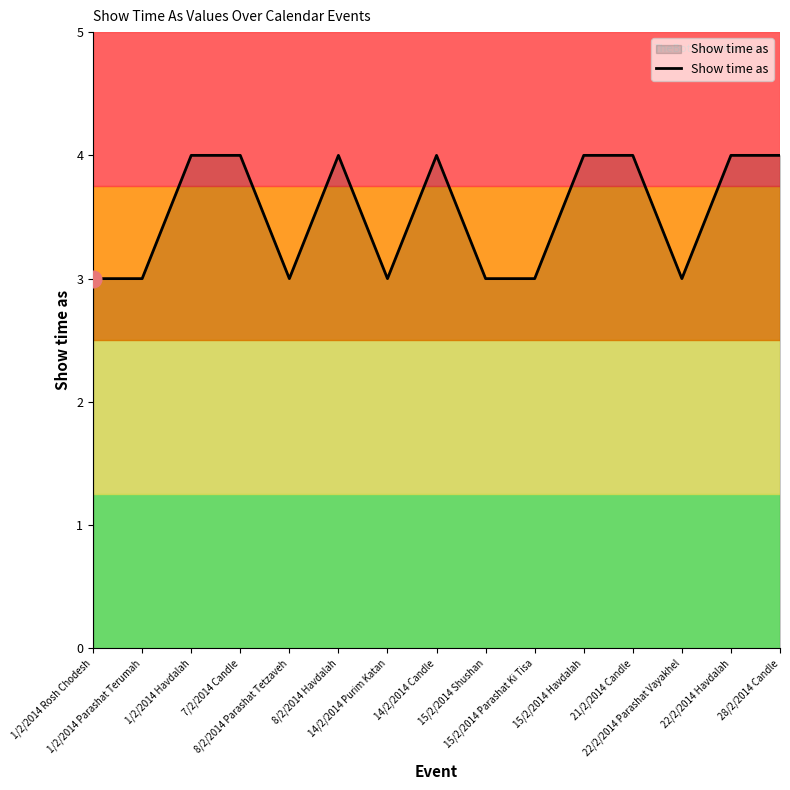

Reading right to left, list all the values displayed in this chart.

4	4	3	4	4	3	3	4	3	4	3	4	4	3	3